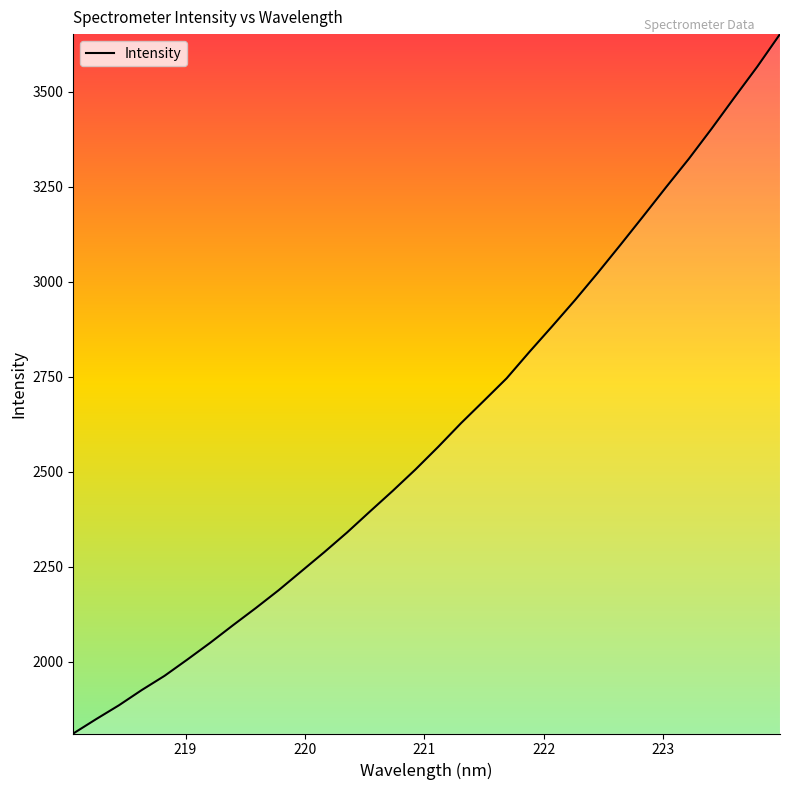

What is the minimum value shown in the chart?

1811.8